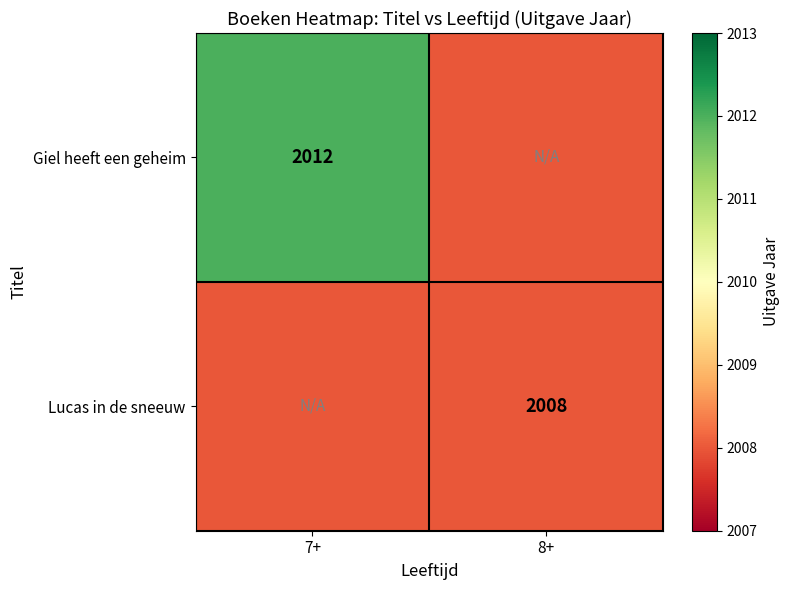

The Giel heeft een geheim series shows 2012 at 7+. True or false?

True